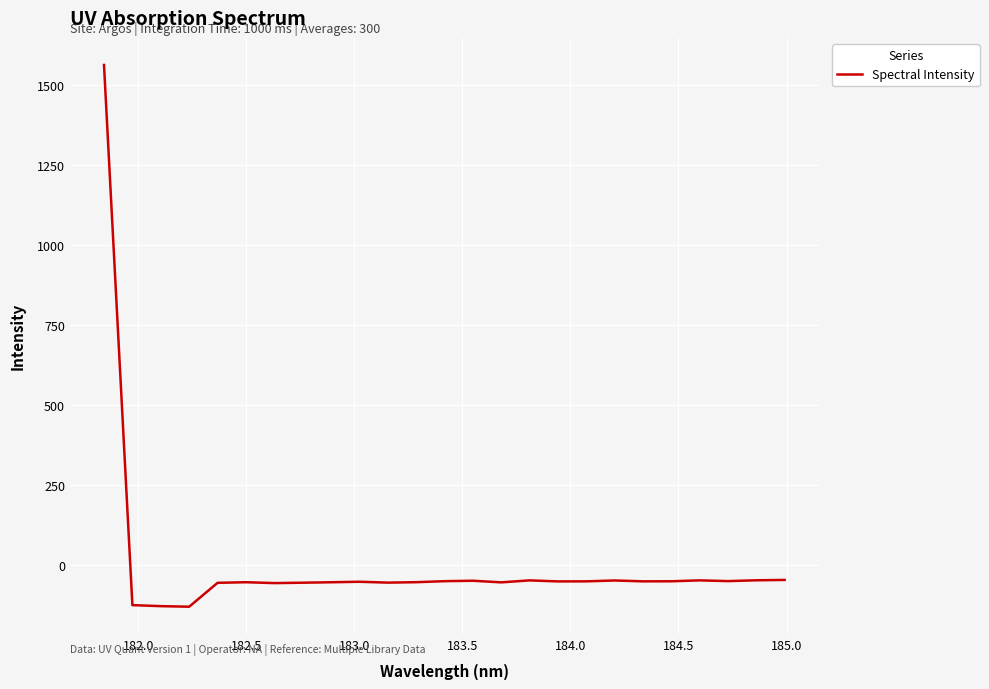

What is the greatest value displayed?

1564.0